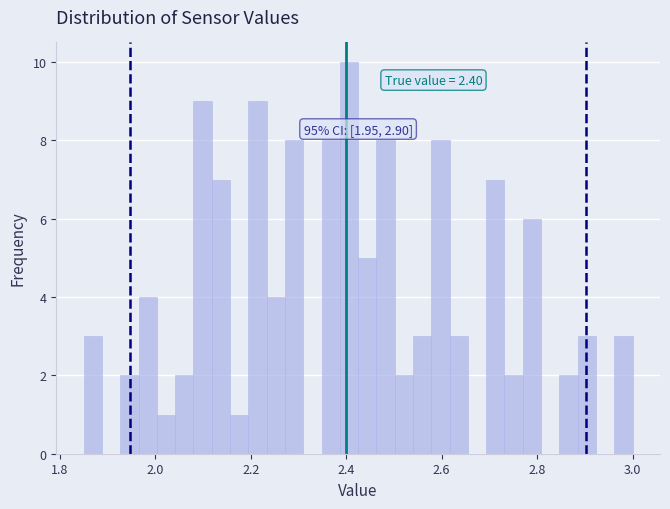

Around what value on the x-axis is the tallest bar? Give the approximate position of its centre, as read against the axis.

2.40